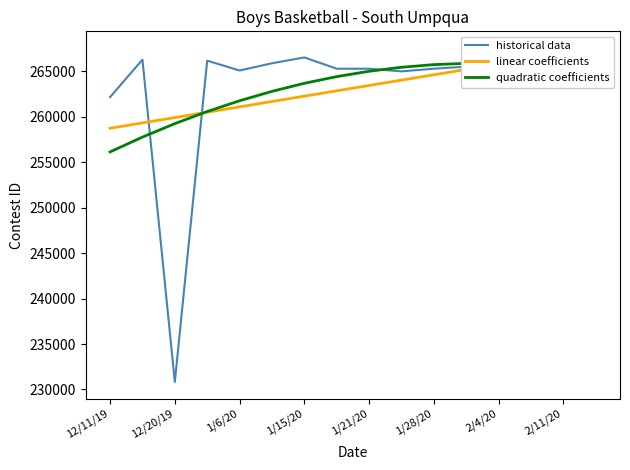

What is the approximate value of linear coefficients at 13?

266378.3